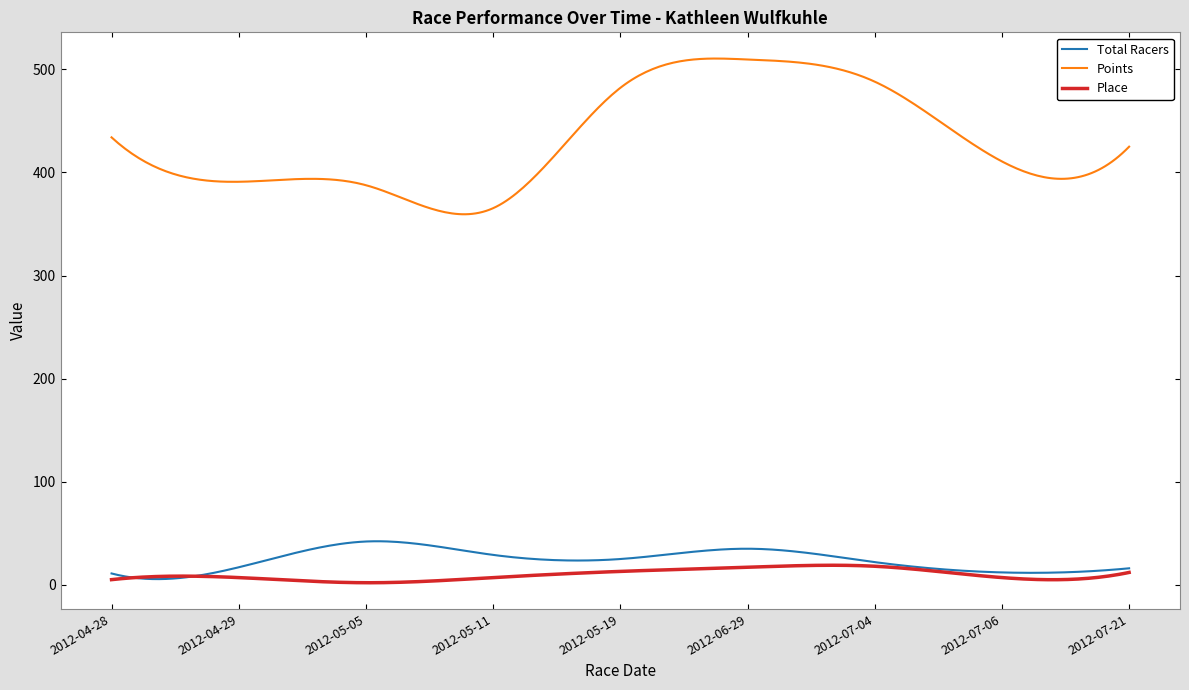

How many distinct data groups are displayed?

3